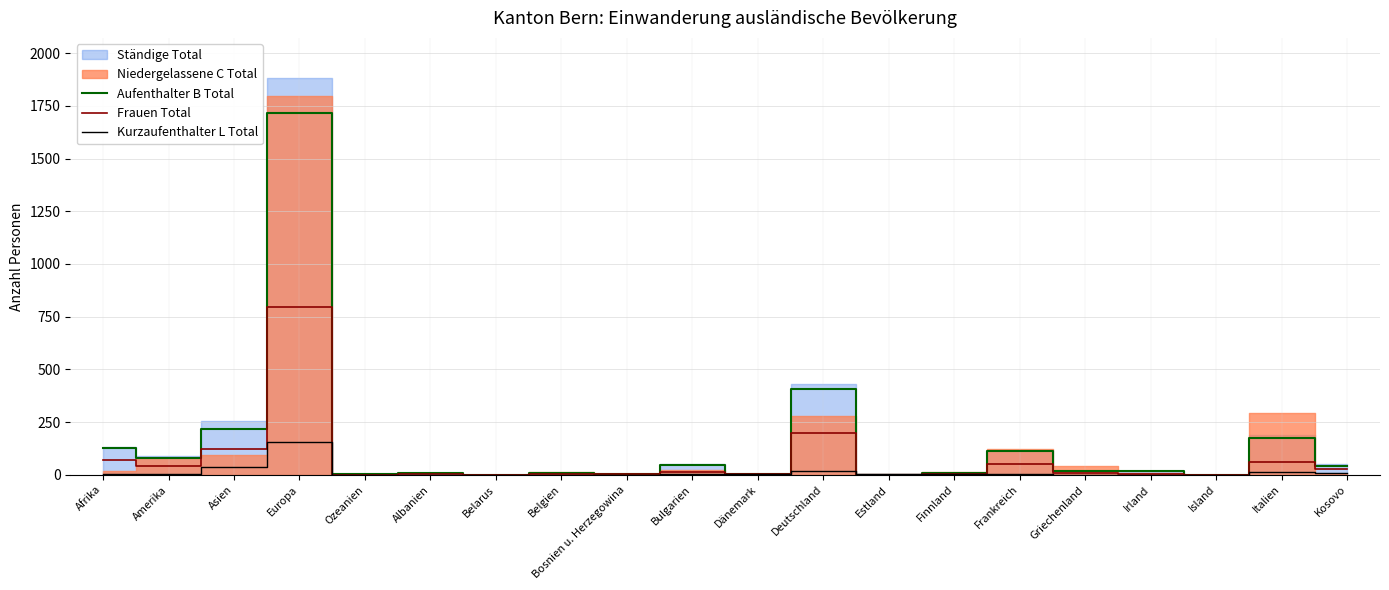

Which series ends up on top after the final intersection of Frauen Total and Aufenthalter B Total?

Aufenthalter B Total